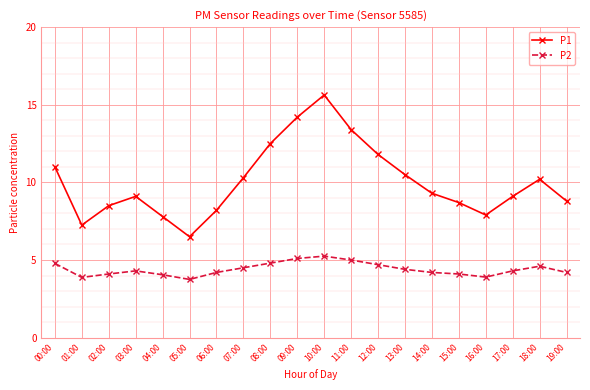

Rank the series by their average value, from highest to lowest.

P1, P2